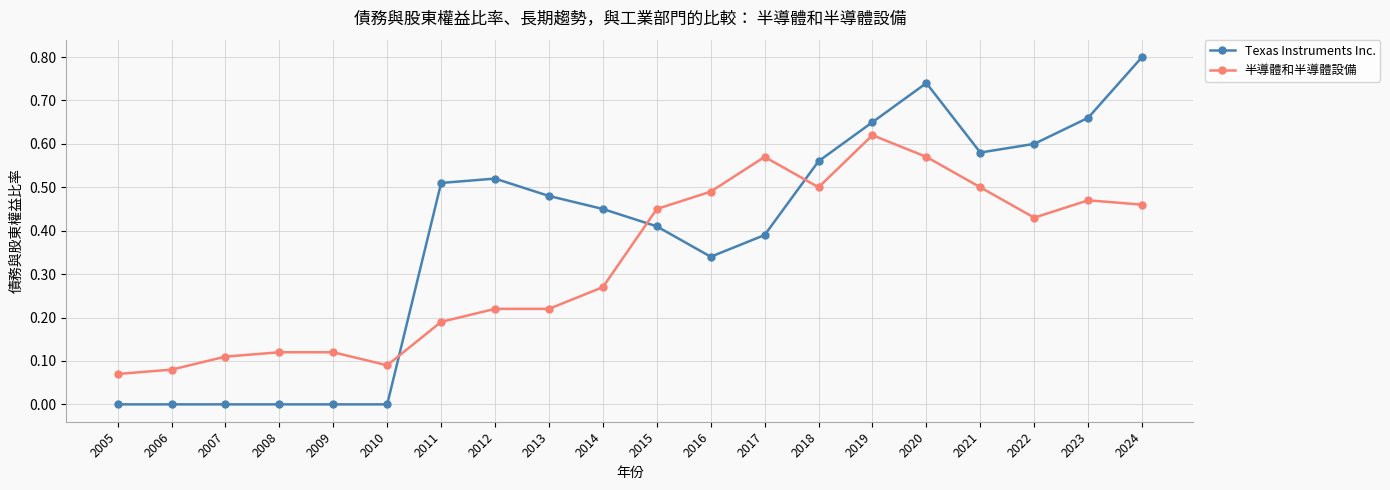

List the series in order of their peak value, lowest first.

半導體和半導體設備, Texas Instruments Inc.